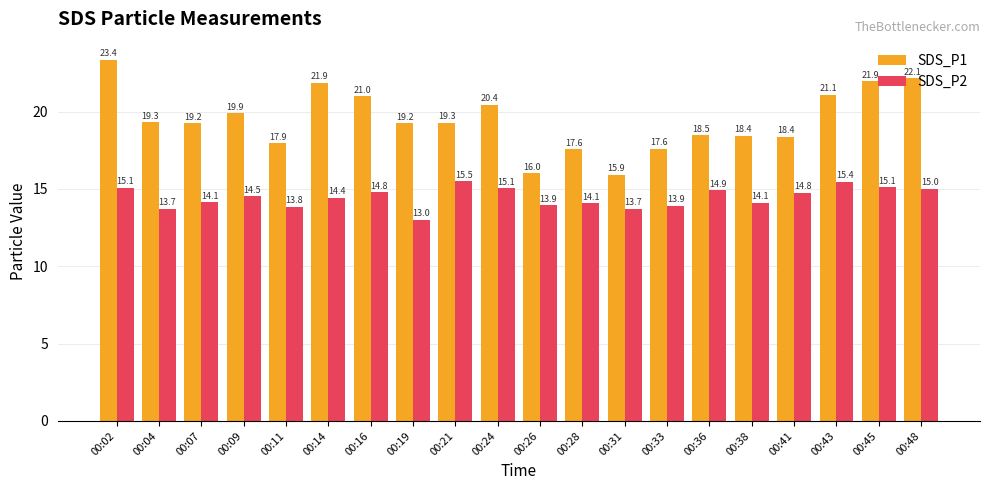

What is the maximum value shown in the chart?

23.4